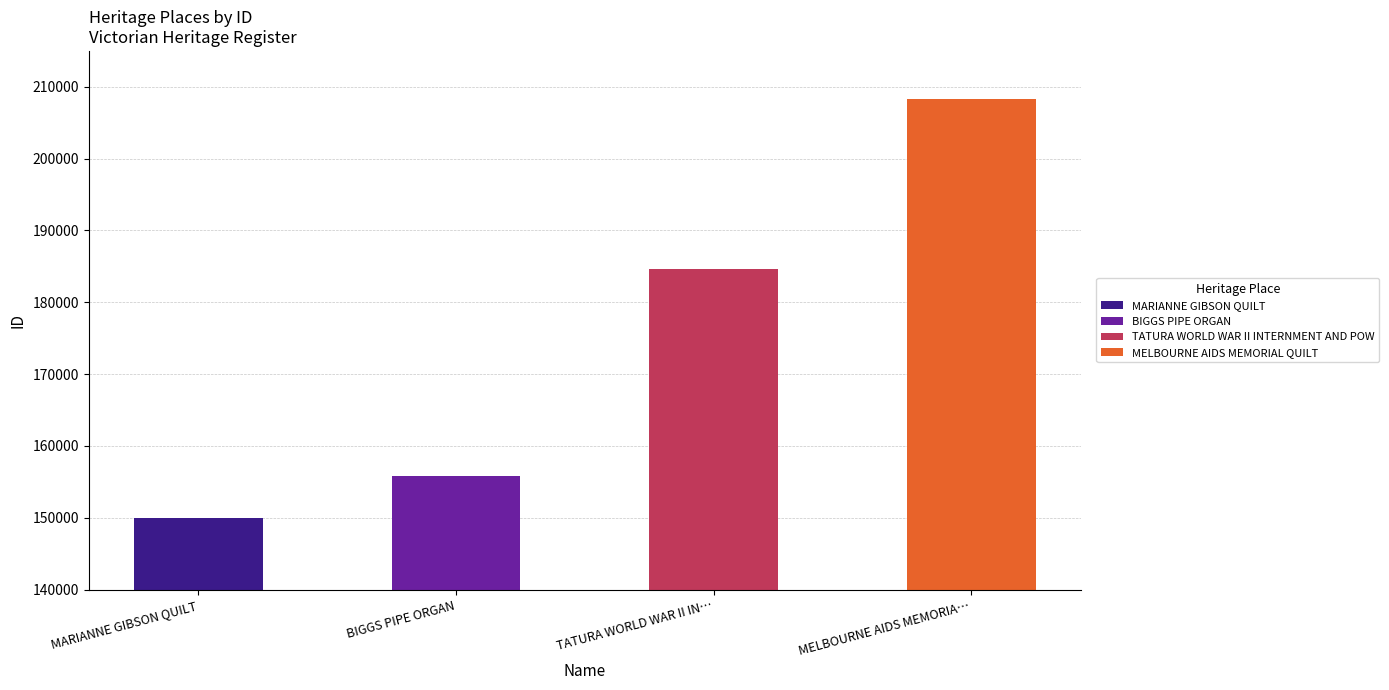

How many values are below 184631?

2